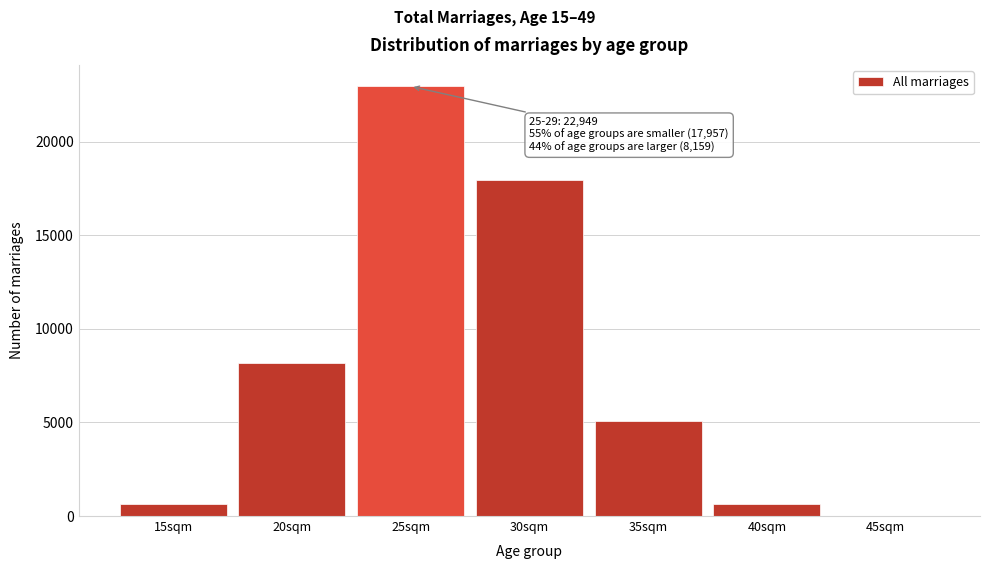

Which category has the highest value across all series?

25sqm